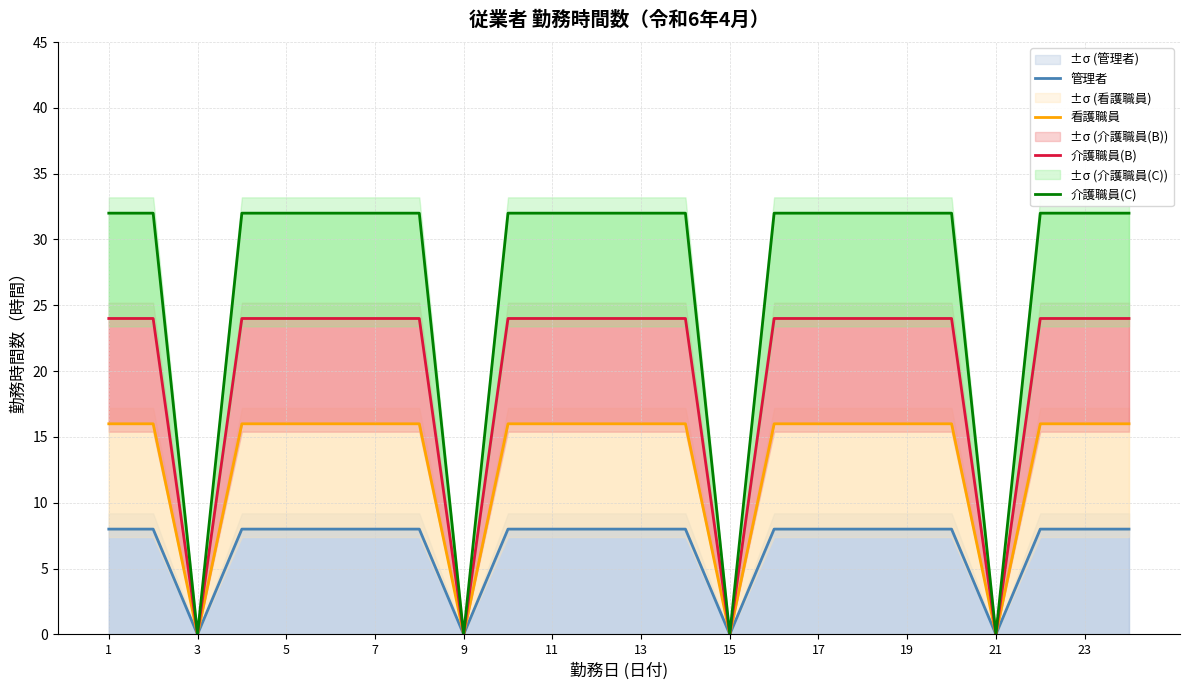

At how many categories does at least one series exceed 3?

20